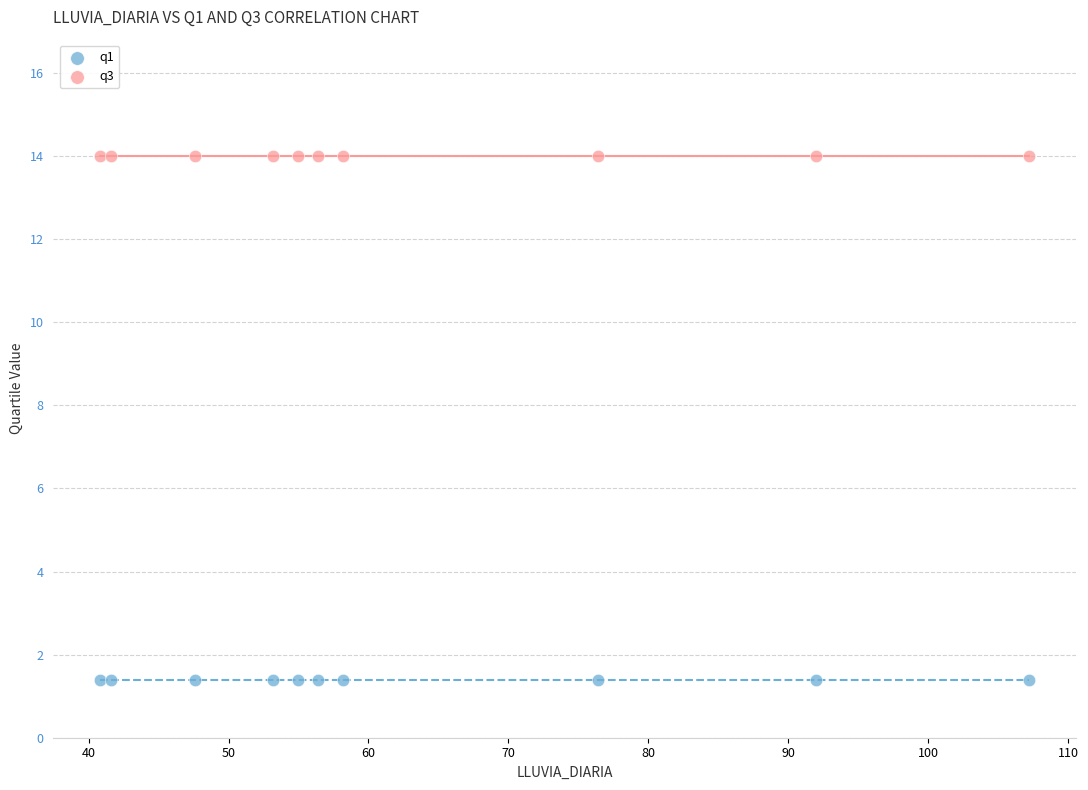

Which series reaches the minimum Y coordinate?

q1